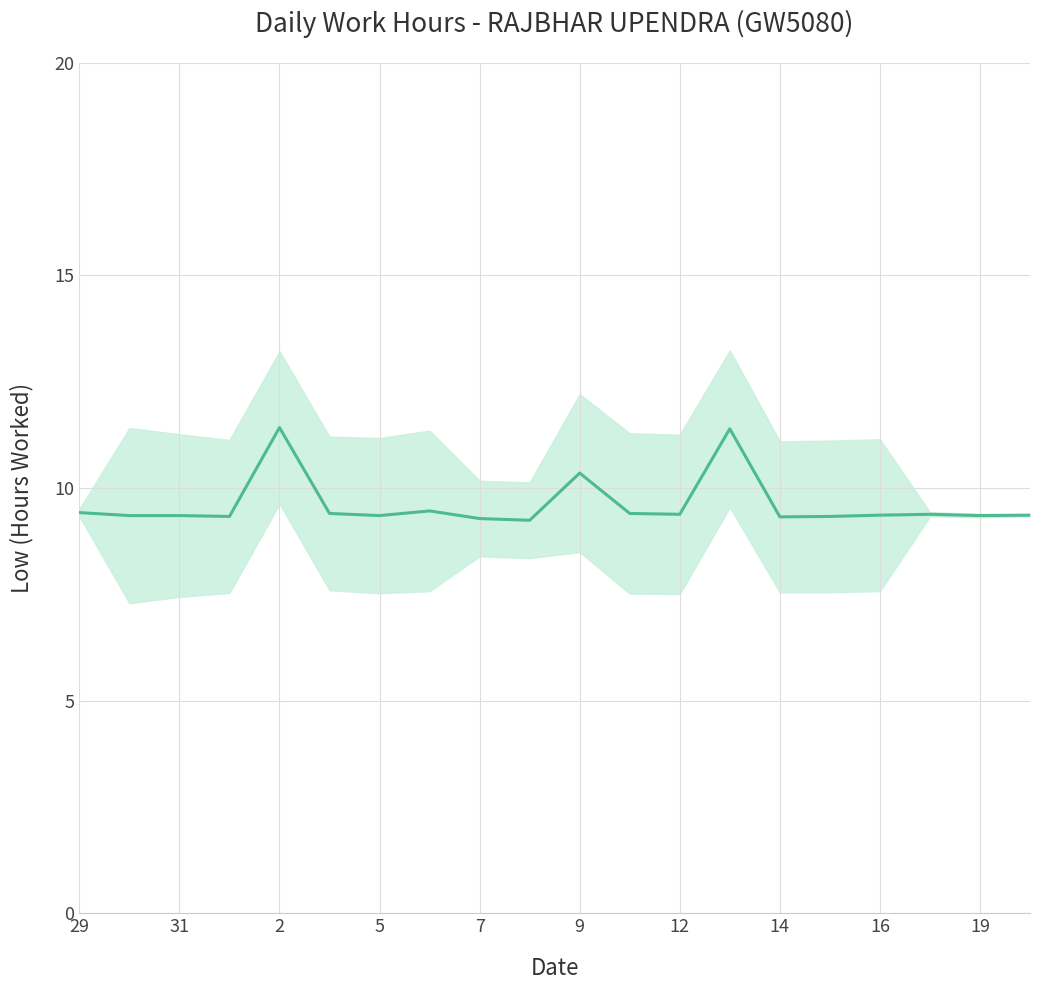

What is the ratio of the value at 11 to the value at 31?

1.0